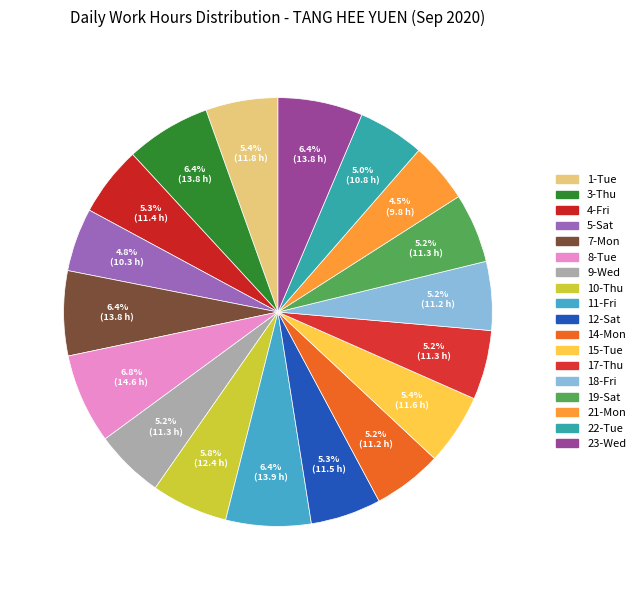

Rank the categories by value from lowest to highest.

21-Mon, 5-Sat, 22-Tue, 18-Fri, 14-Mon, 9-Wed, 17-Thu, 19-Sat, 4-Fri, 12-Sat, 15-Tue, 1-Tue, 10-Thu, 7-Mon, 23-Wed, 3-Thu, 11-Fri, 8-Tue